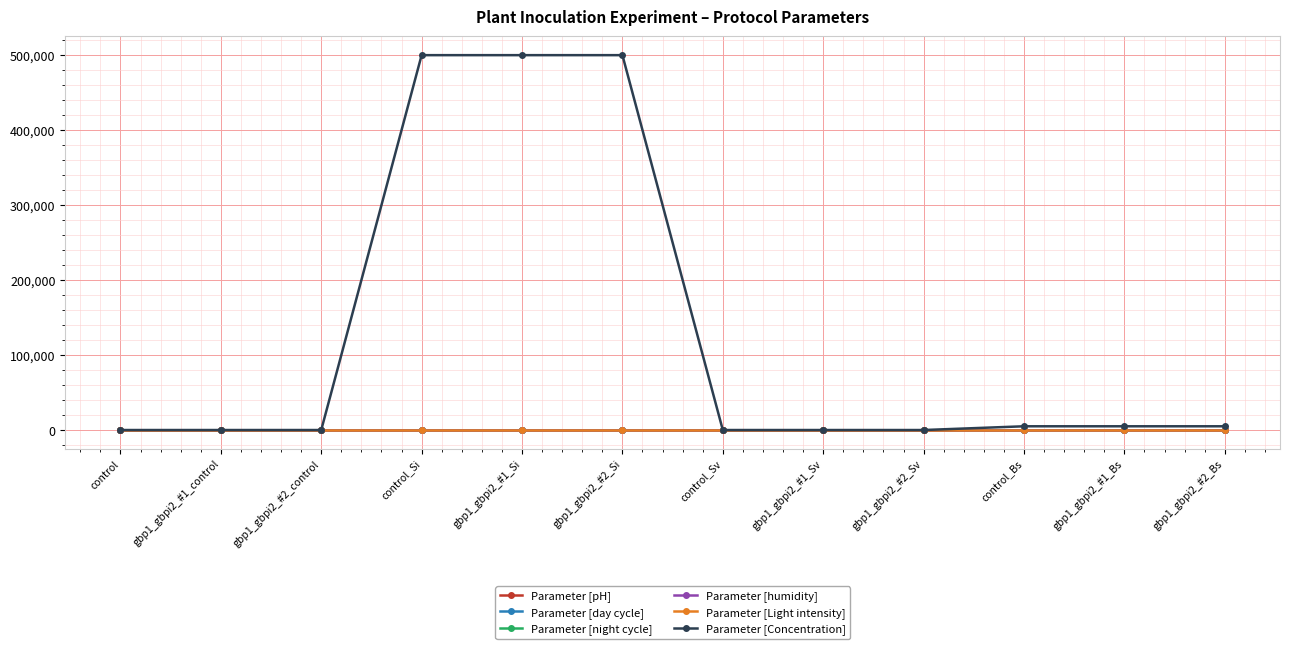

What is the label of the 2nd point from the left?

gbp1_gbpi2_#1_control